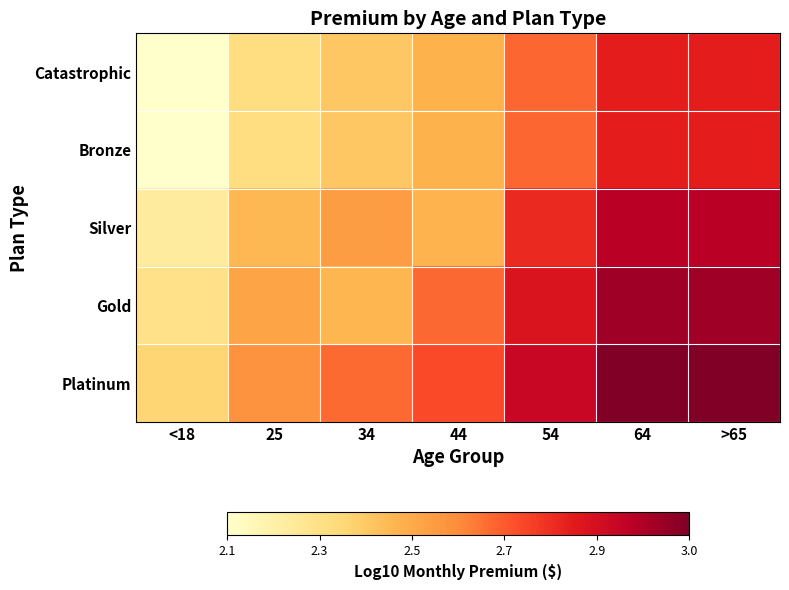

Which has a higher value, 54 or 44?

54